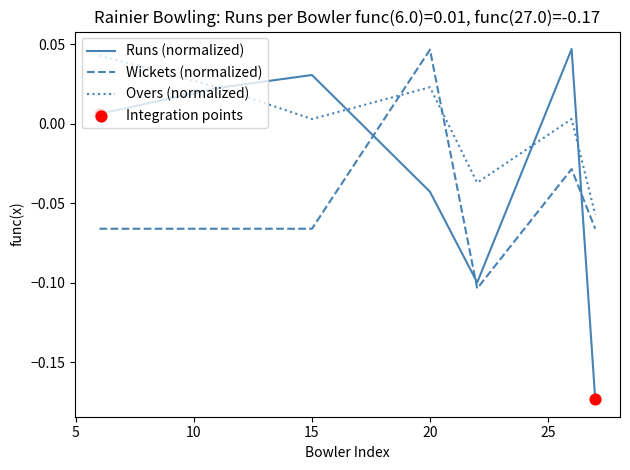

At how many categories does at least one series exceed 0?

5